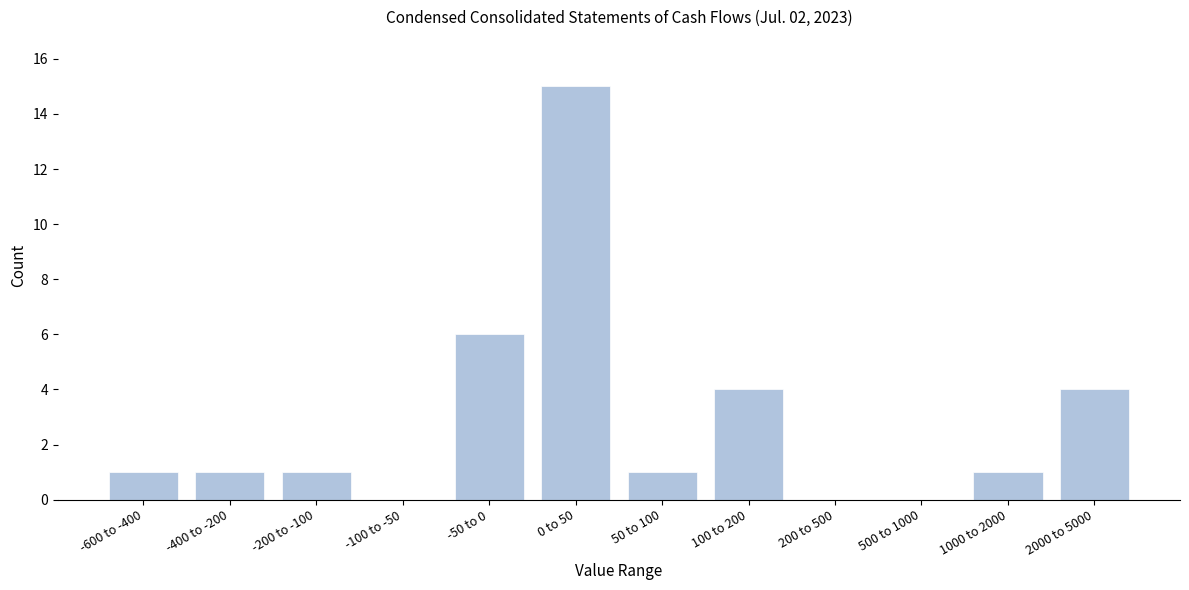

Reading left to right, list all the values displayed in this chart.

-600 to -400=1	-400 to -200=1	-200 to -100=1	-100 to -50=0	-50 to 0=6	0 to 50=15	50 to 100=1	100 to 200=4	200 to 500=0	500 to 1000=0	1000 to 2000=1	2000 to 5000=4